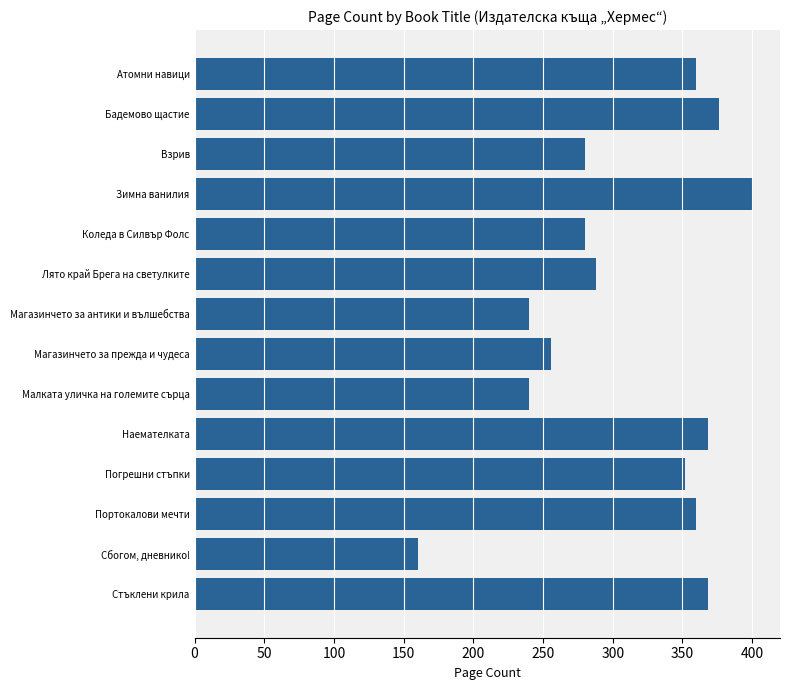

Reading bottom to top, list all the values displayed in this chart.

368	160	360	352	368	240	256	240	288	280	400	280	376	360